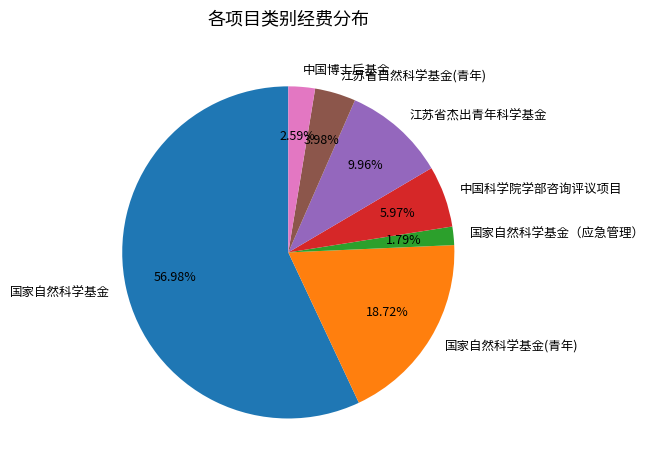

To the nearest percent, what is the average slice percentage?

14%